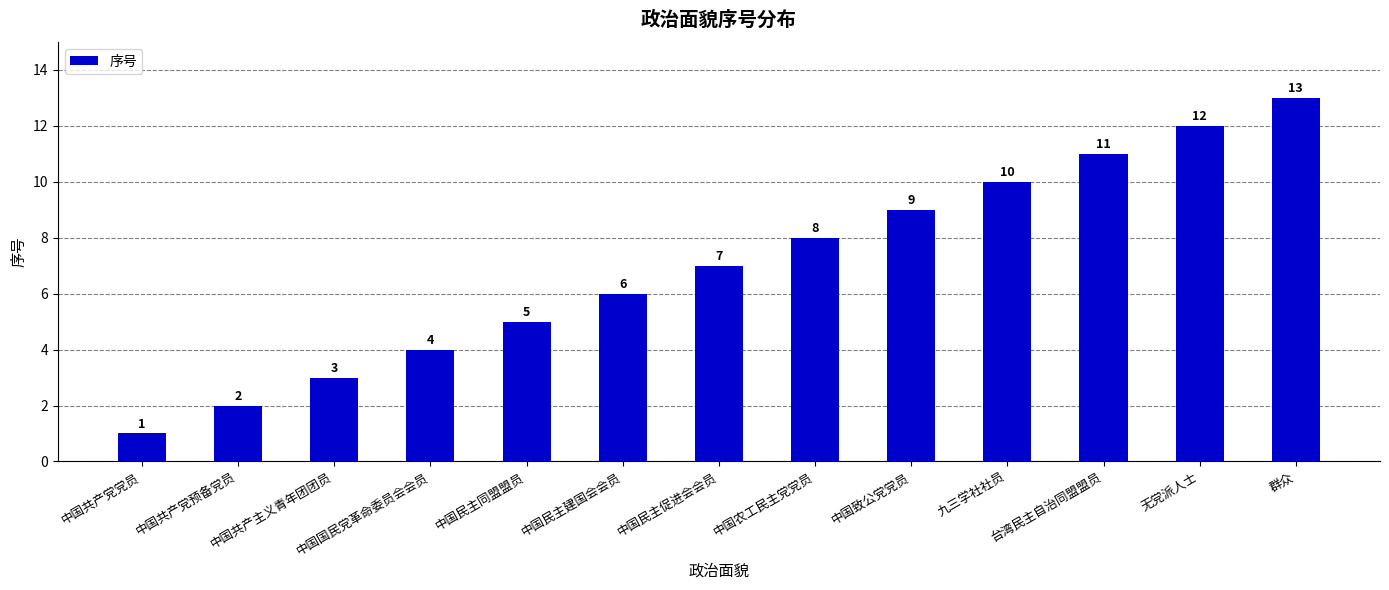

How many values are below 7?

6